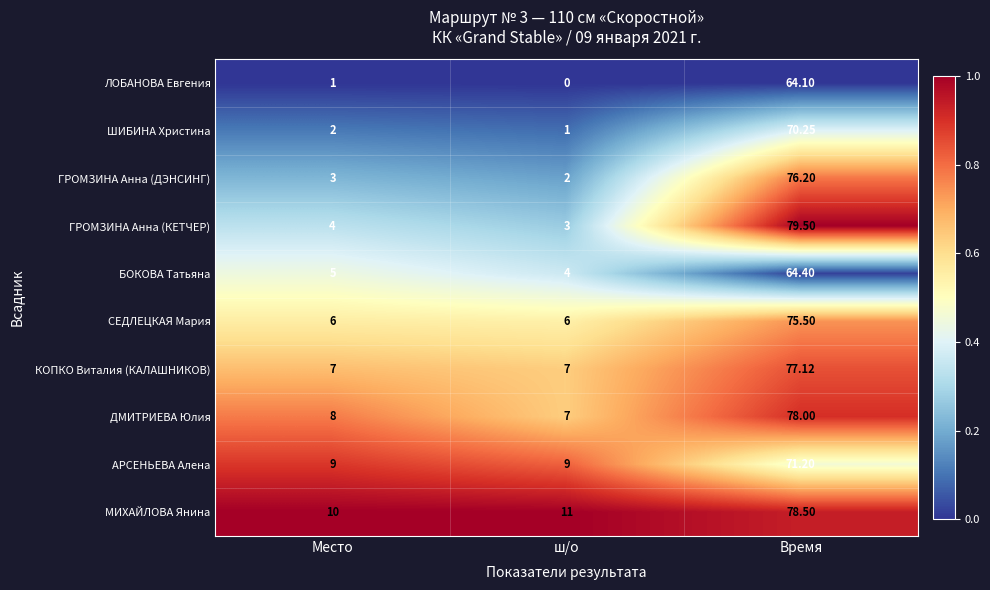

Which series has the largest range (max minus min)?

ГРОМЗИНА Анна (КЕТЧЕР)